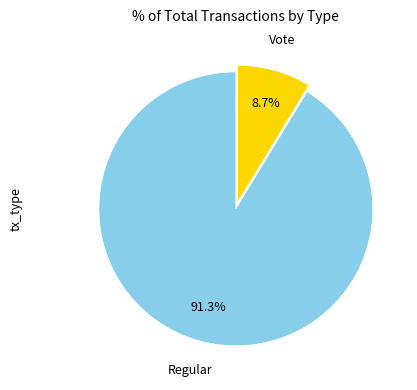

How many segments does this pie chart have?

2